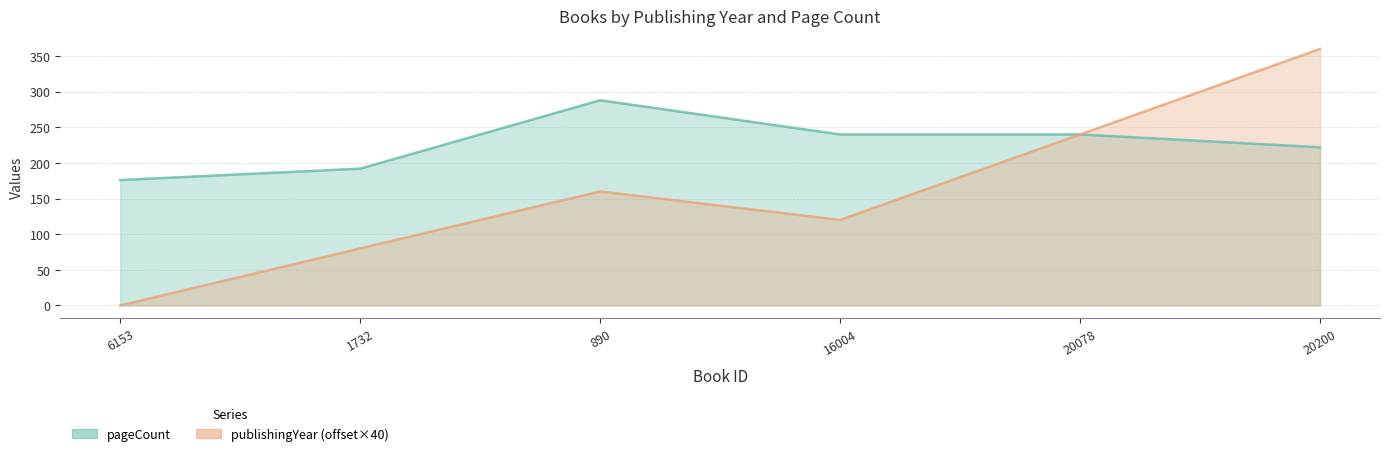

What is the sum of the publishingYear values at 16004 and 20200?

480